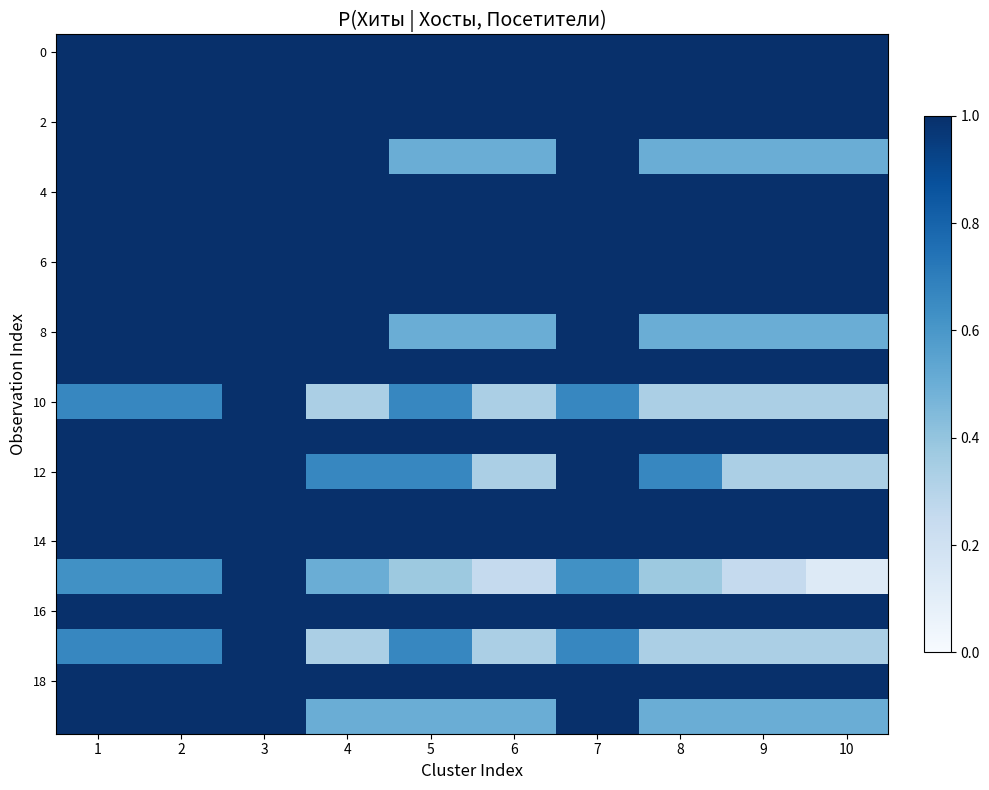

Which has a higher value, 4 or 9?

4